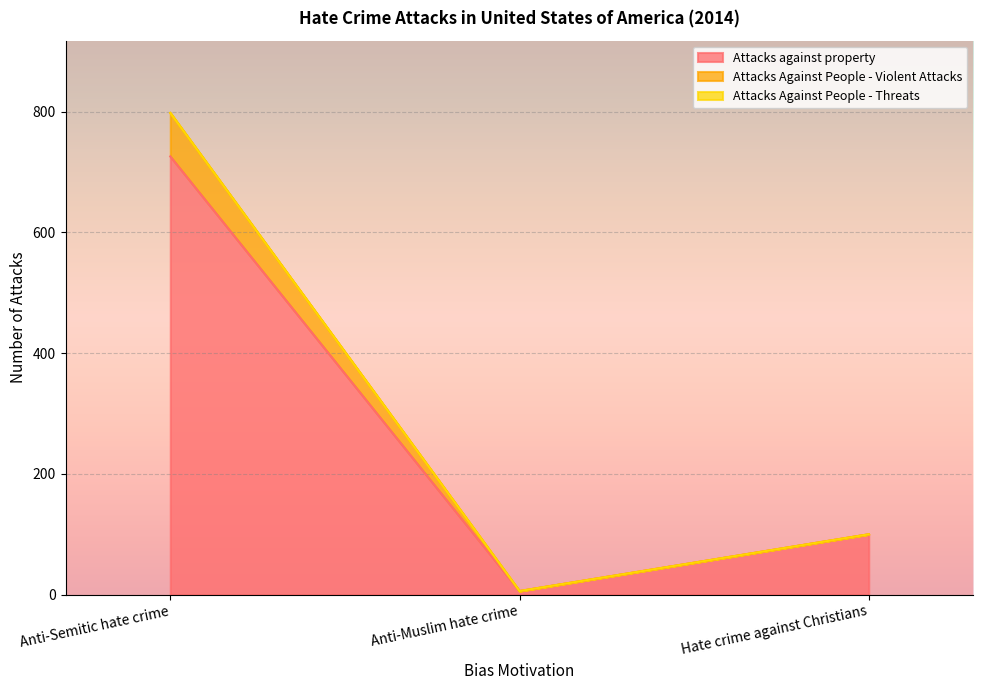

What position from the right is Anti-Semitic hate crime?

3